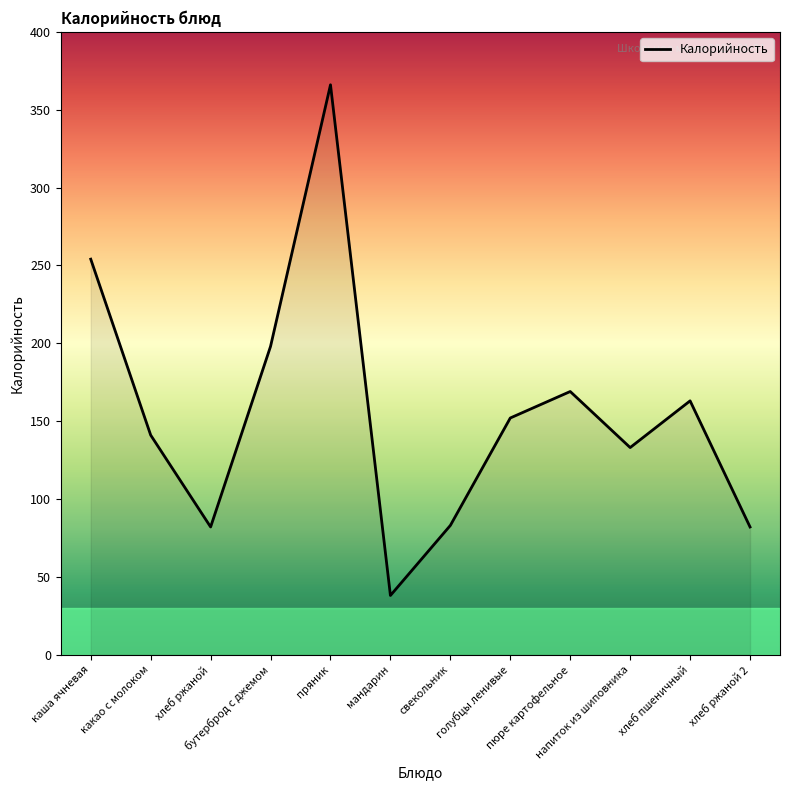

What is the difference between the maximum and minimum values?

328